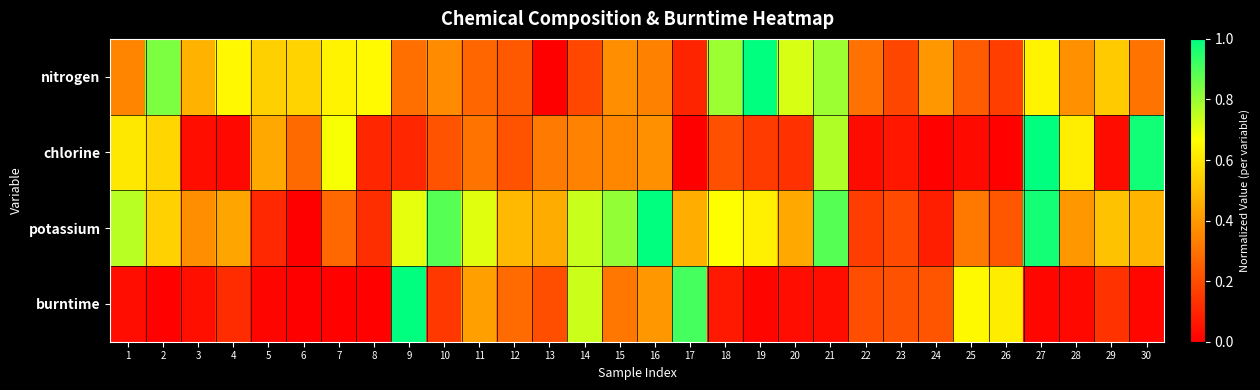

How many distinct data groups are displayed?

4